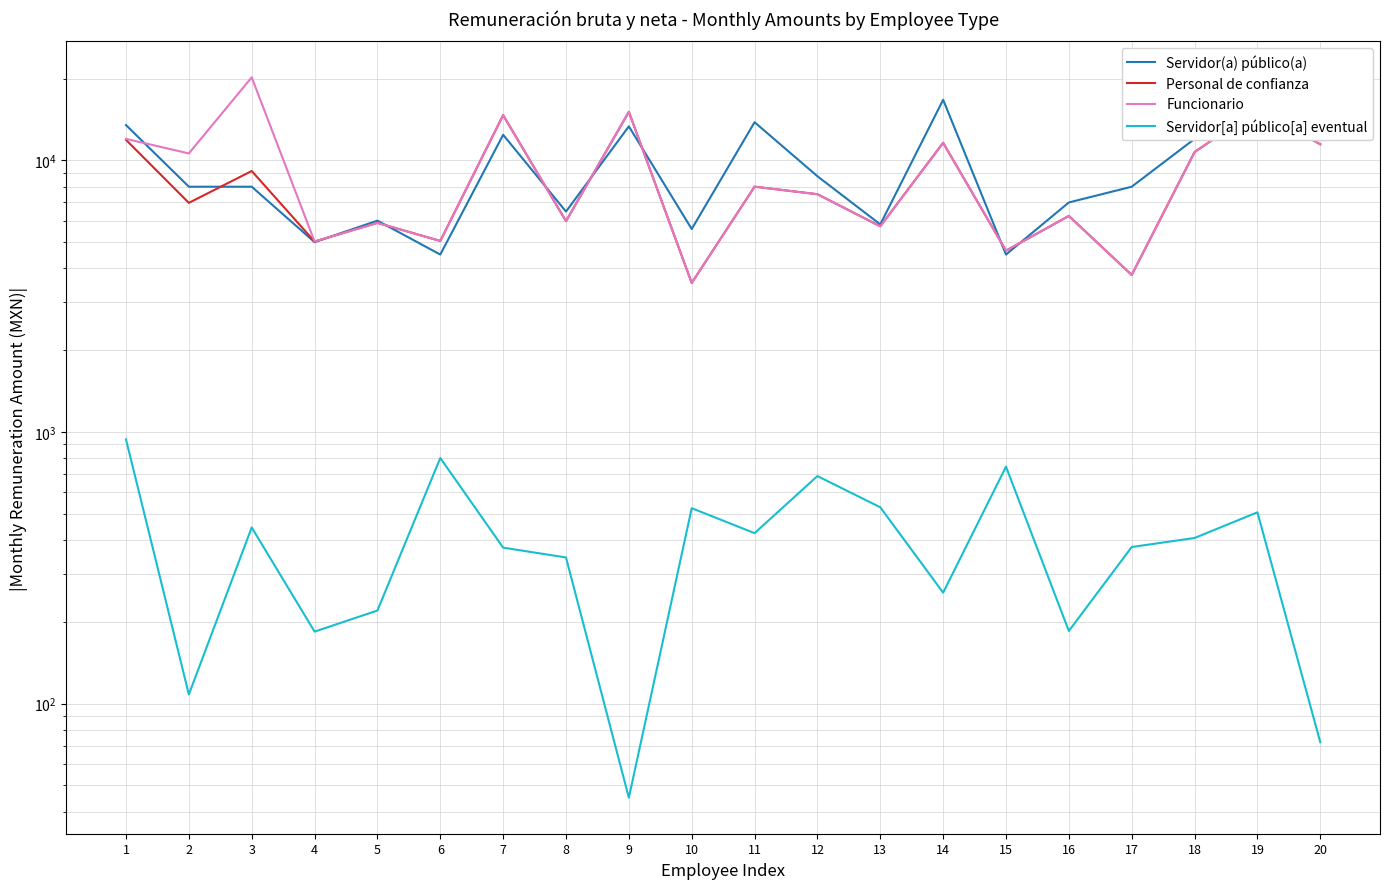

At 3, list the series in order from smallest to largest.

Servidor[a] público[a] eventual, Servidor(a) público(a), Personal de confianza, Funcionario